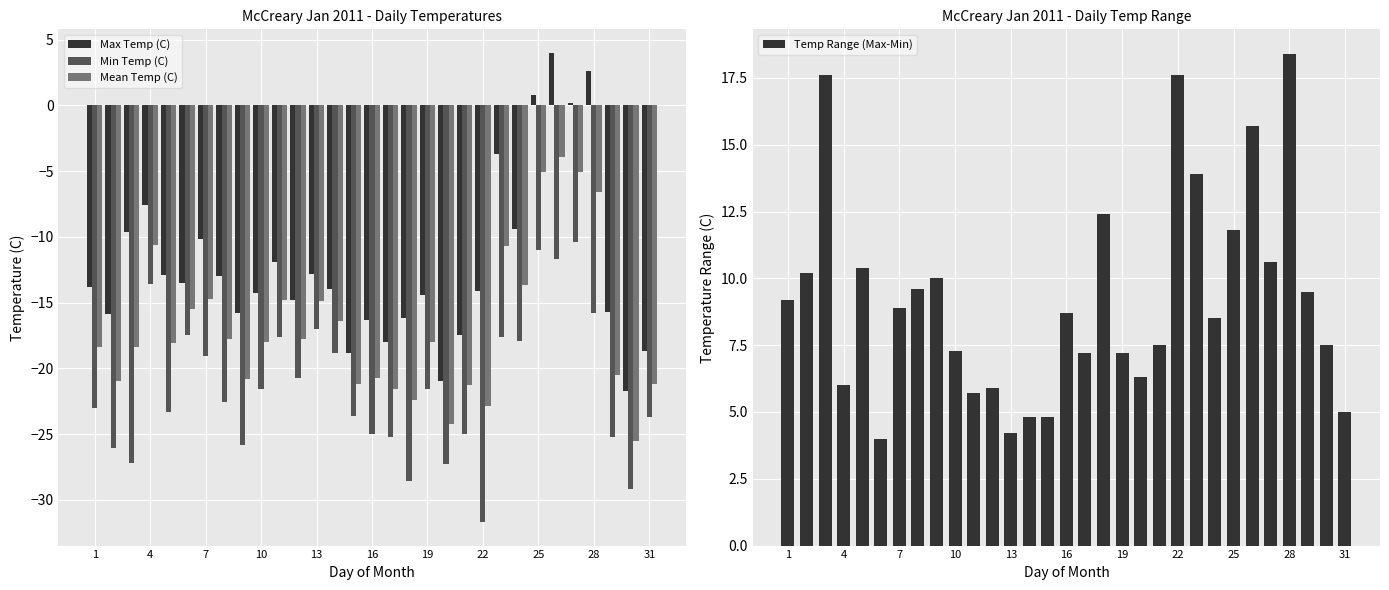

What is the difference between the maximum and minimum values in the Max Temp (C) series?

25.7